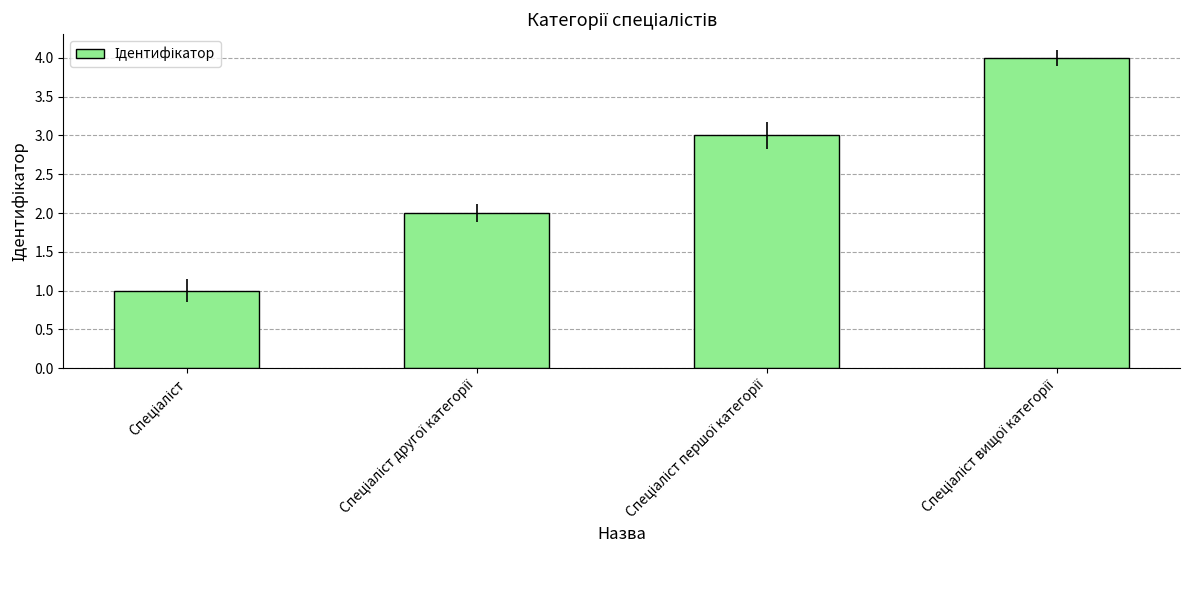

Reading left to right, what are all the values shown in this chart?

1	2	3	4